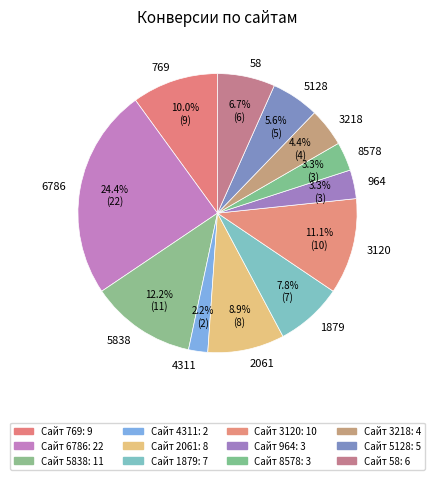

What percentage is the 8578 slice, to the nearest percent?

3%